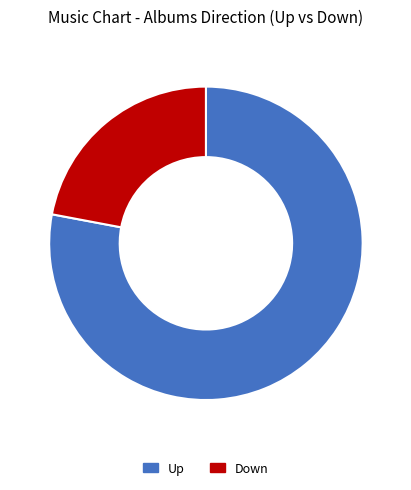

Approximately how many times larger is the value at Down compared to Up?

0.3